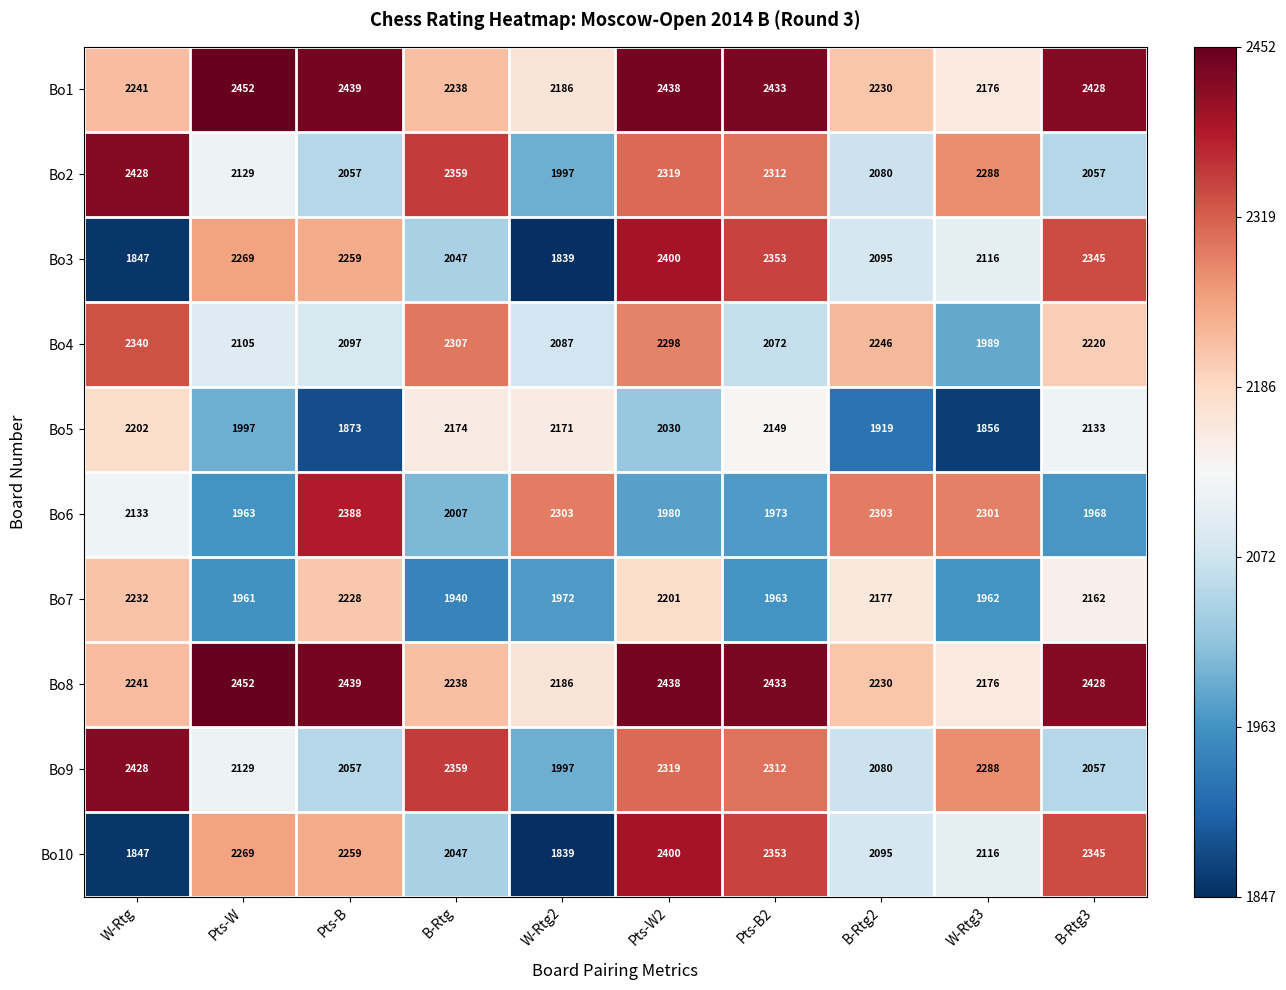

At how many categories does at least one series exceed 2240?

10